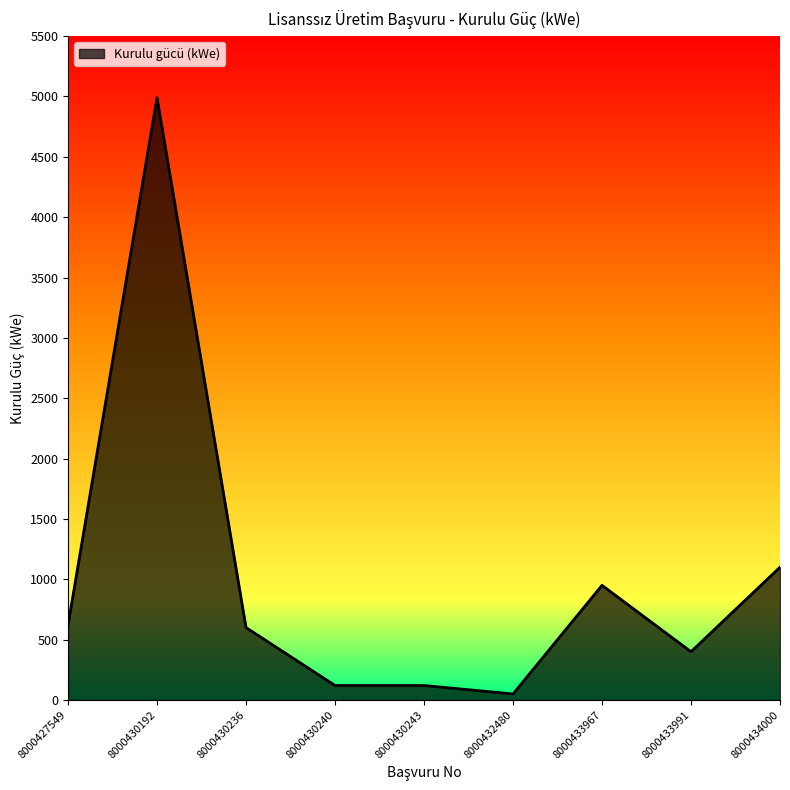

Read the value at 8000430240.

120.0